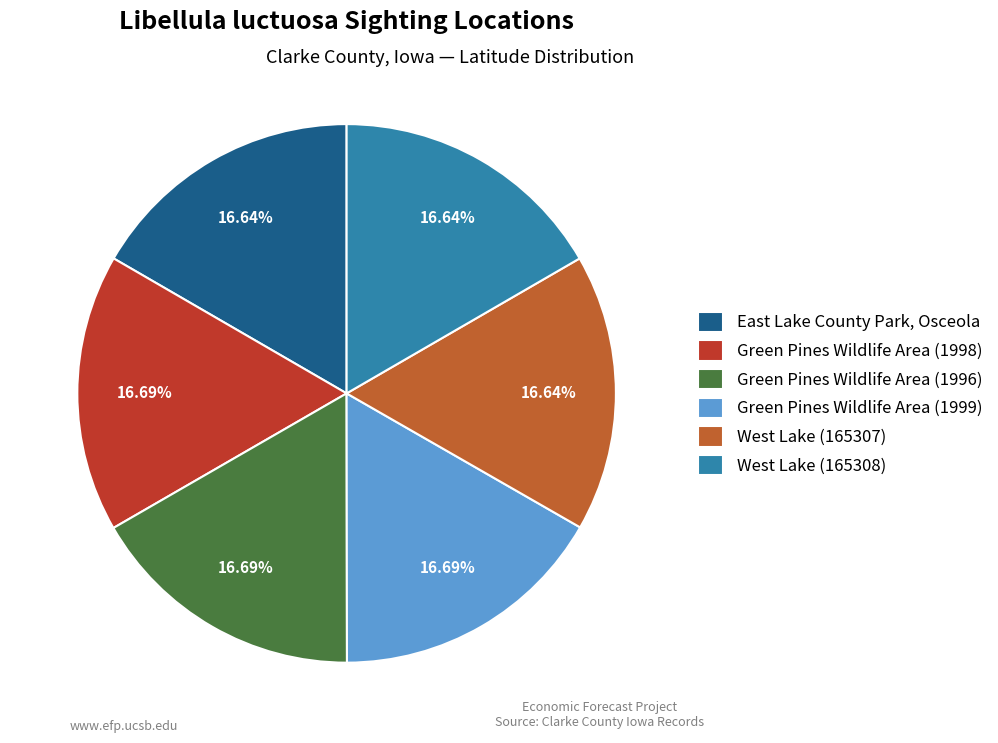

Combined, what portion of the pie is West Lake (165307) and Green Pines Wildlife Area (1998)?

33.3%